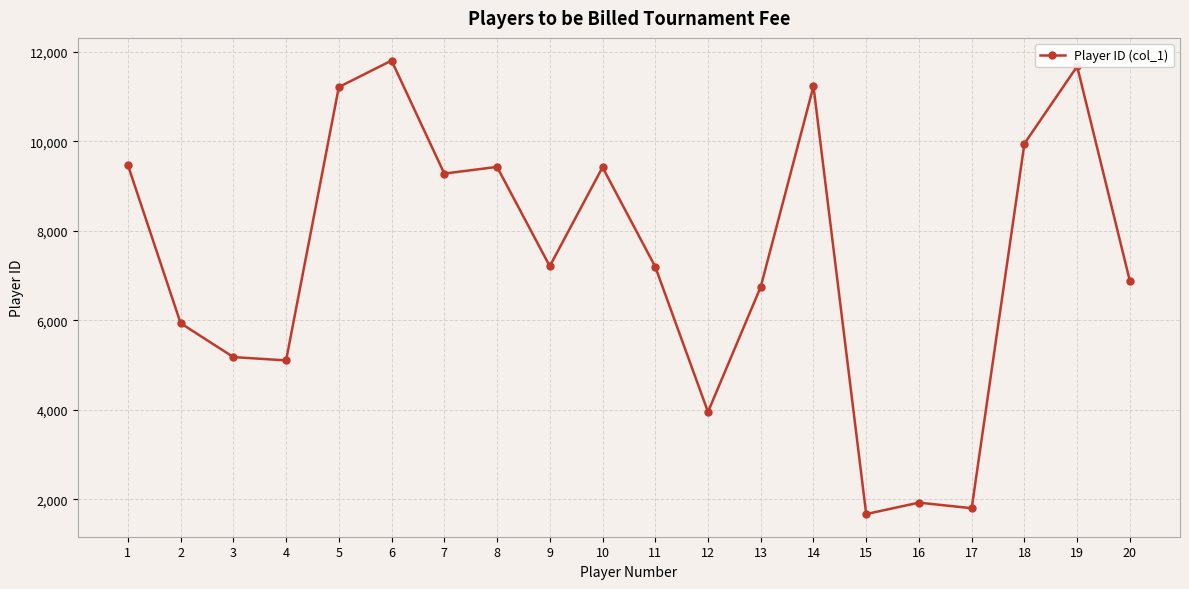

Is it true that the value at 12 is 3951?

True